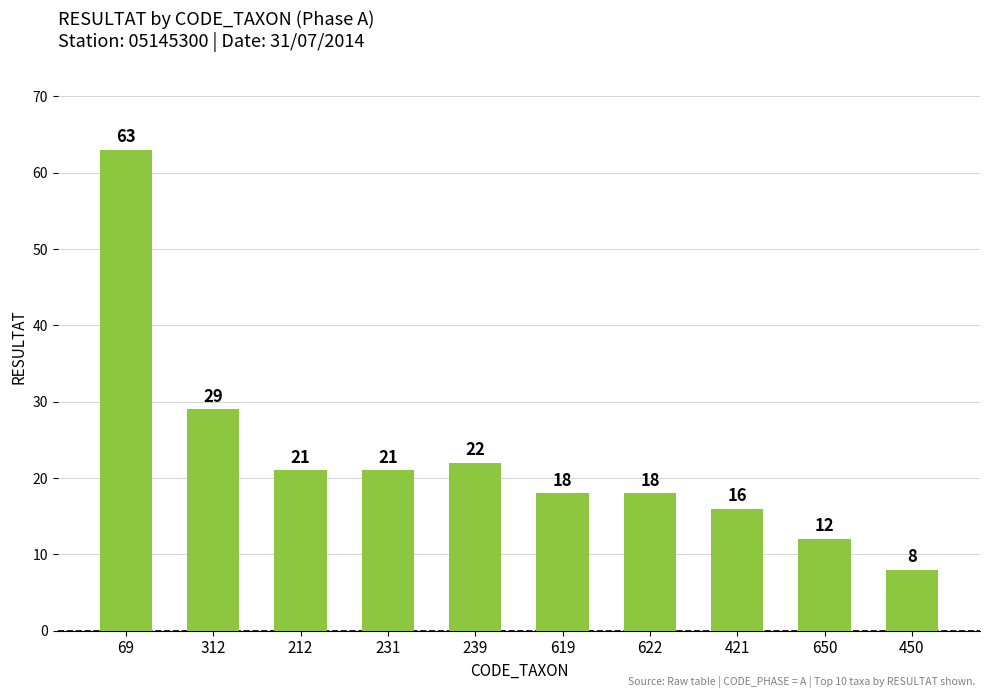

What is the sum of all values?

228